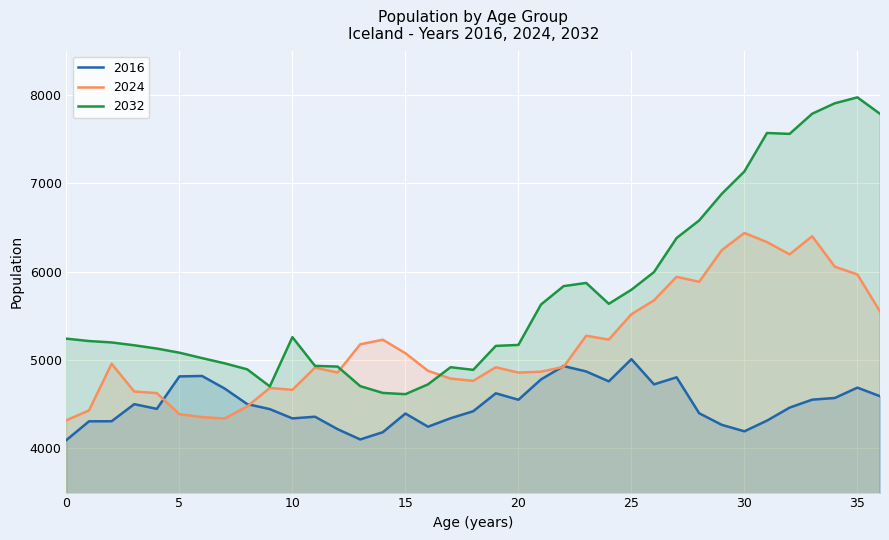

How many interior local valleys does the 2032 series have?

5